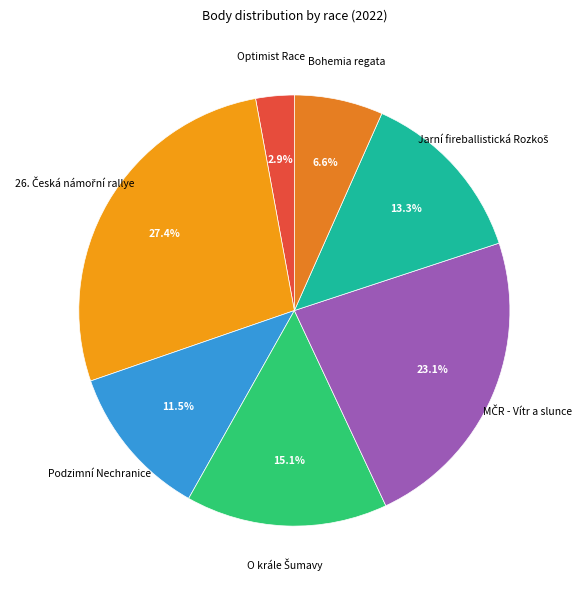

What percentage is NOT represented by Bohemia regata?

93.4%